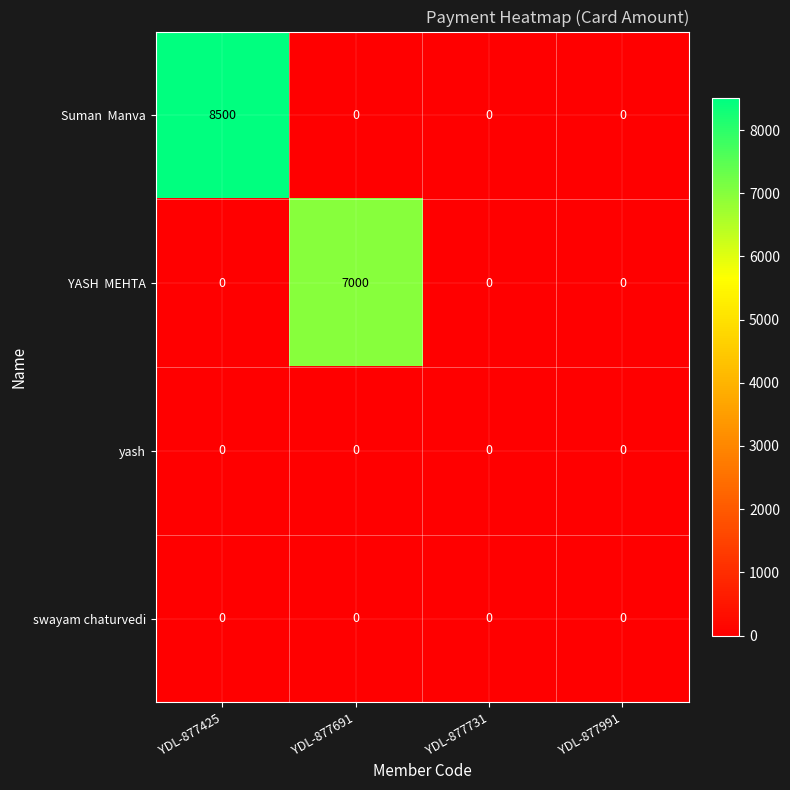

At which category is the sum across all series the highest?

YDL-877425